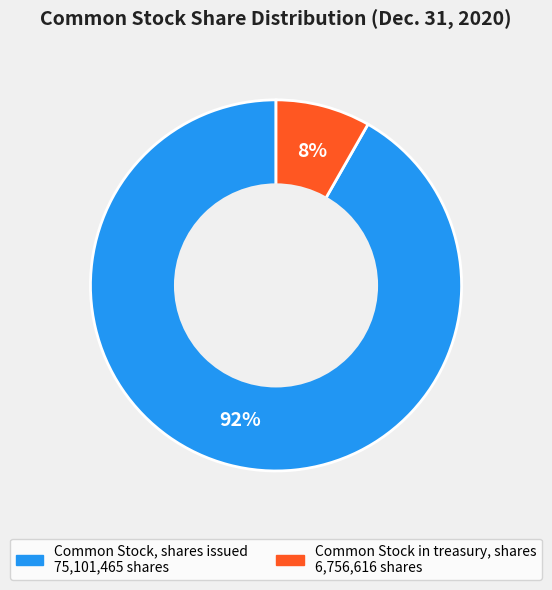

True or false: Common Stock, shares issued accounts for 99% of the total.

False